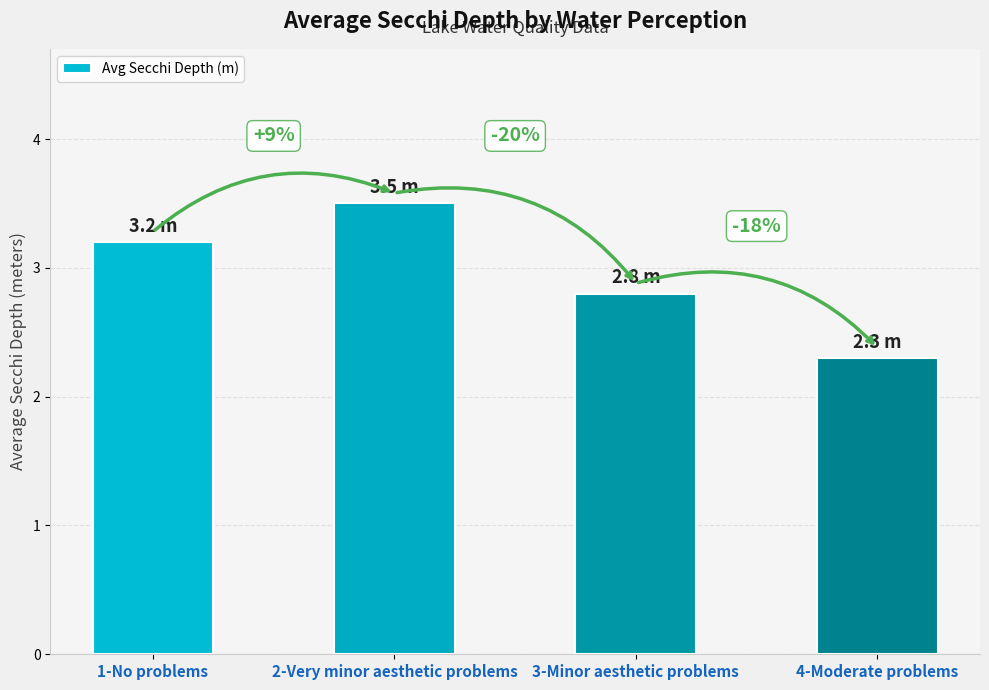

What is the ratio of the value at 1-No problems to the value at 4-Moderate problems?

1.4